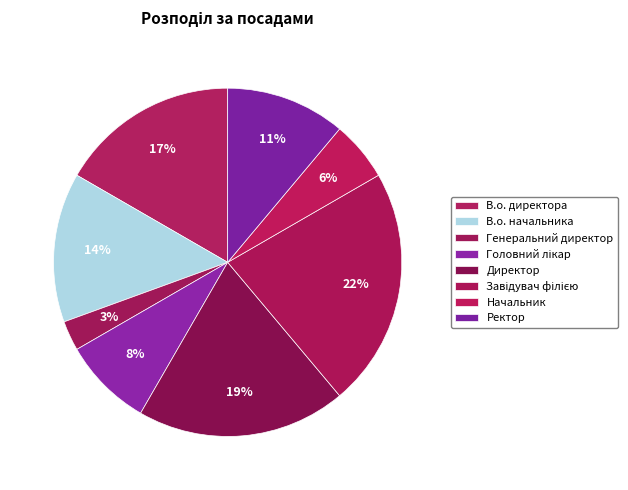

Is it true that Завідувач філією is 22% of the pie?

True